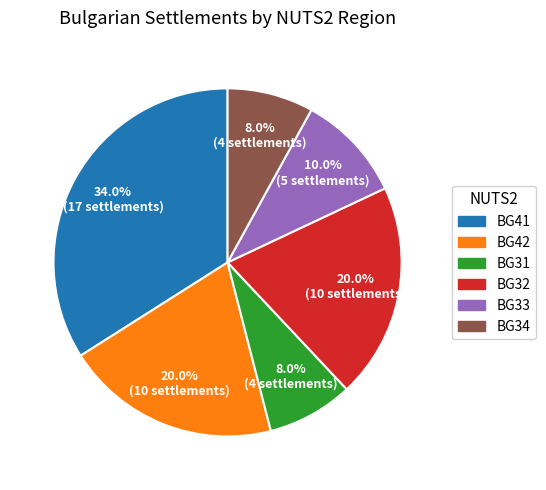

To the nearest percent, what is the difference between the largest and smallest slice percentages?

26%